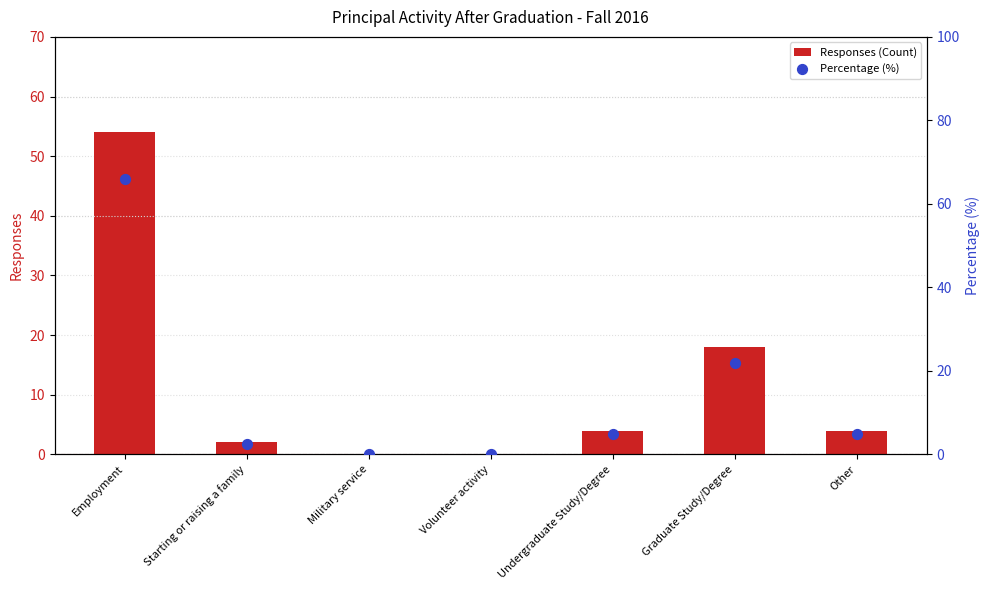

Which series contains the lowest Y value?

Responses (Count)